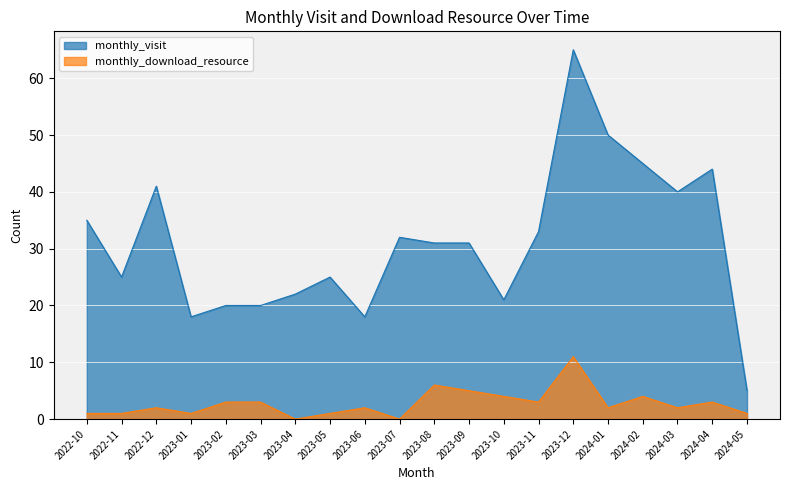

What is the difference between the monthly_download_resource values at 2023-04 and 2024-03?

2